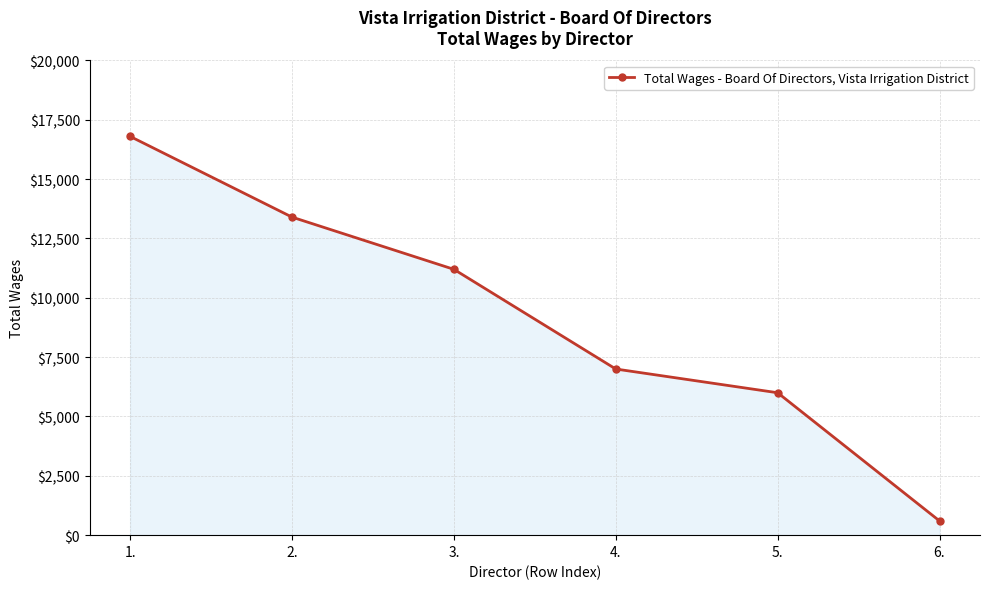

What is the approximate value at 4., to the nearest 100?

7000